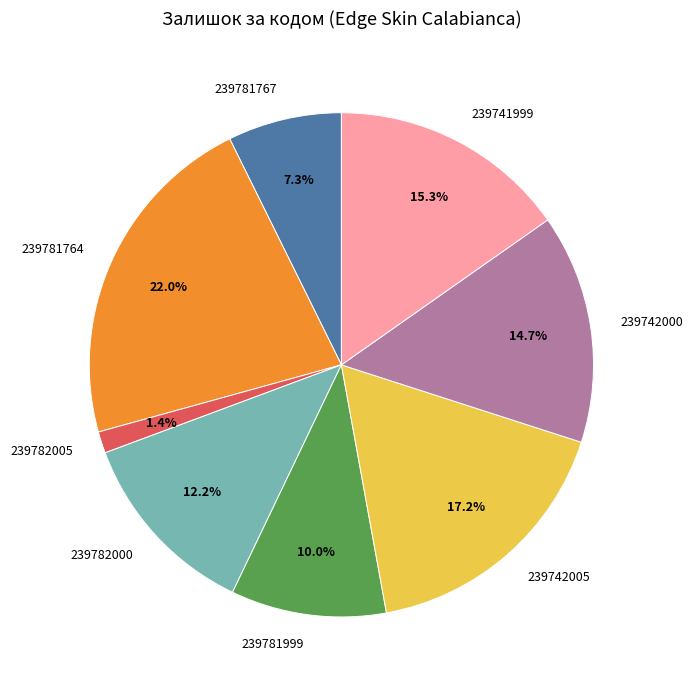

Which slice is the smallest?

239782005